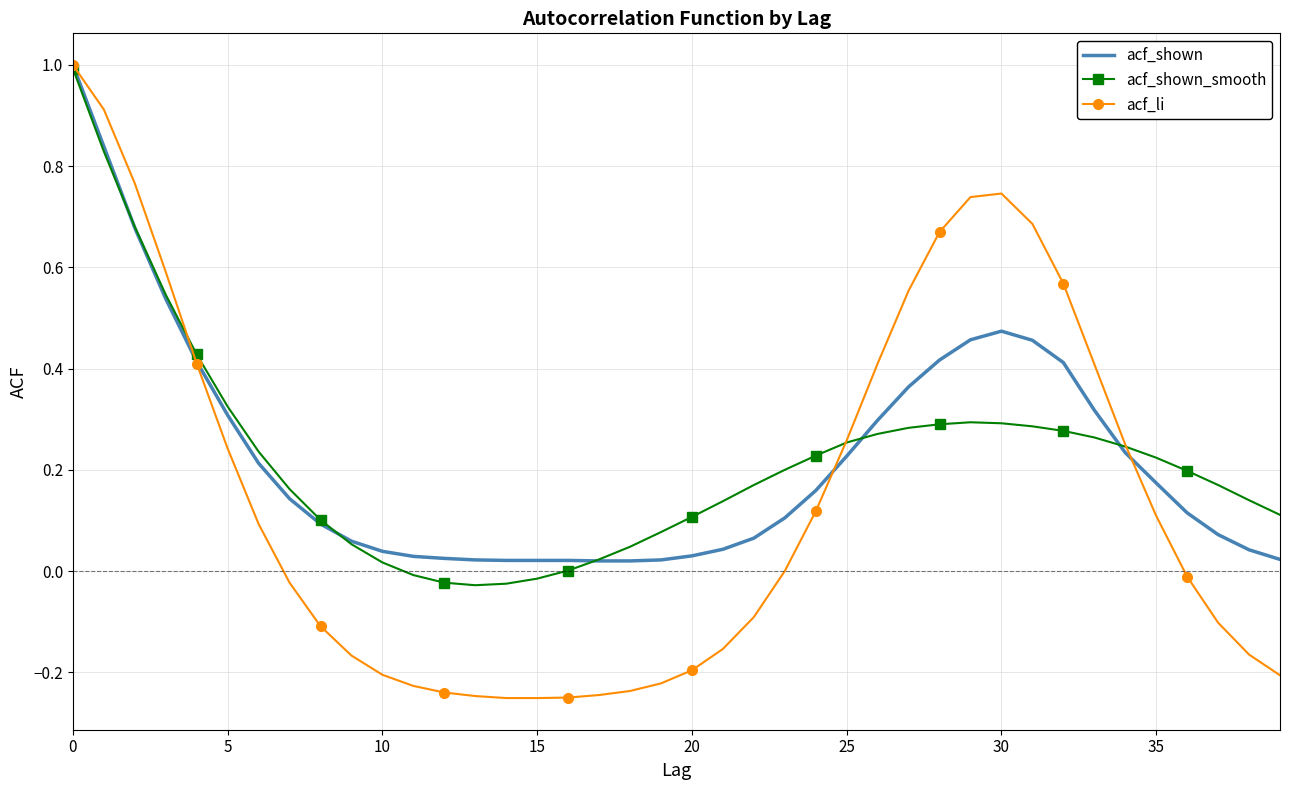

What is the maximum value for acf_shown_smooth?

1.0